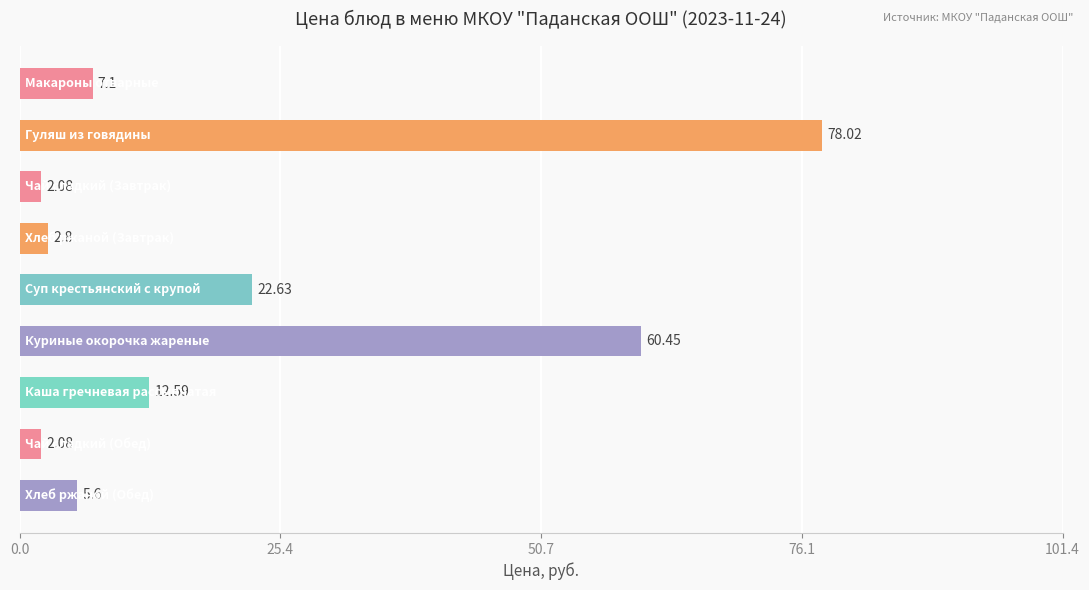

What is the difference between the maximum and minimum values?

75.9